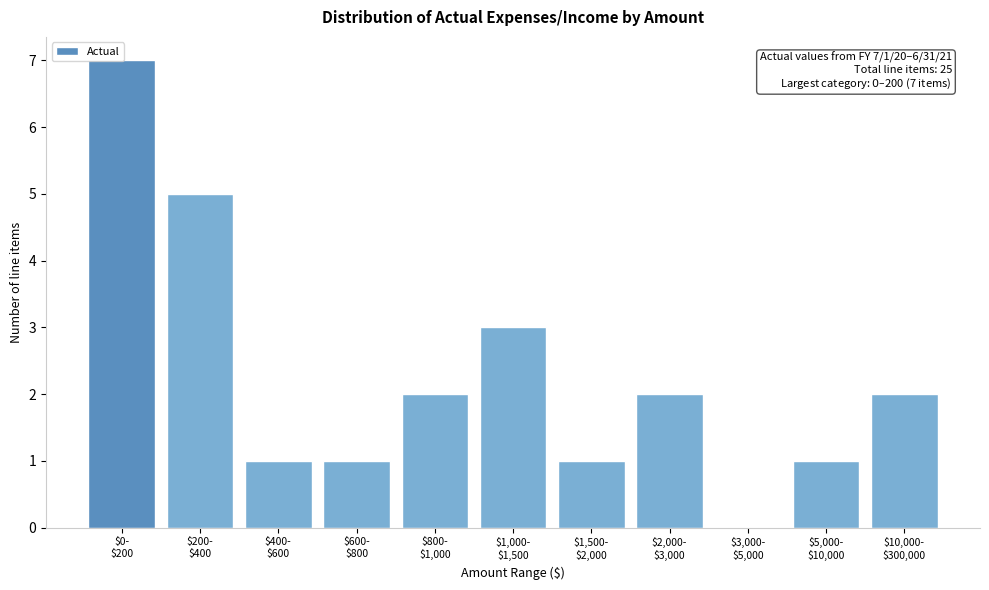

What is the maximum value shown in the chart?

7